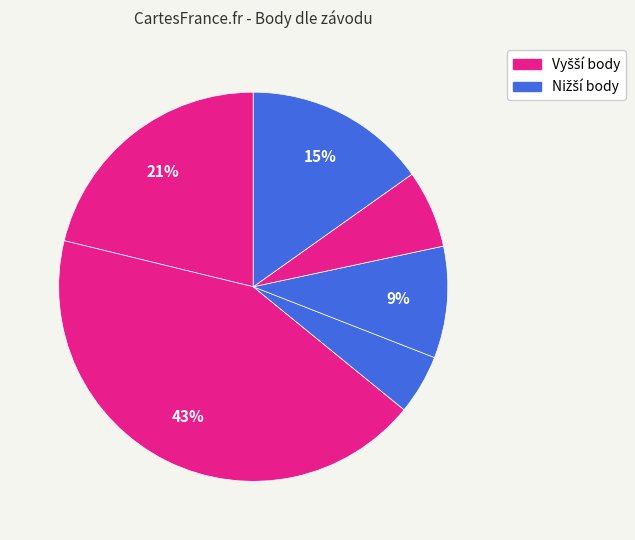

How many segments does this pie chart have?

6